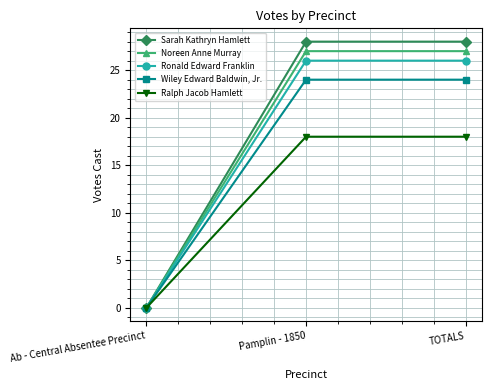

Is it true that Sarah Kathryn Hamlett equals 28 at Pamplin - 1850?

True